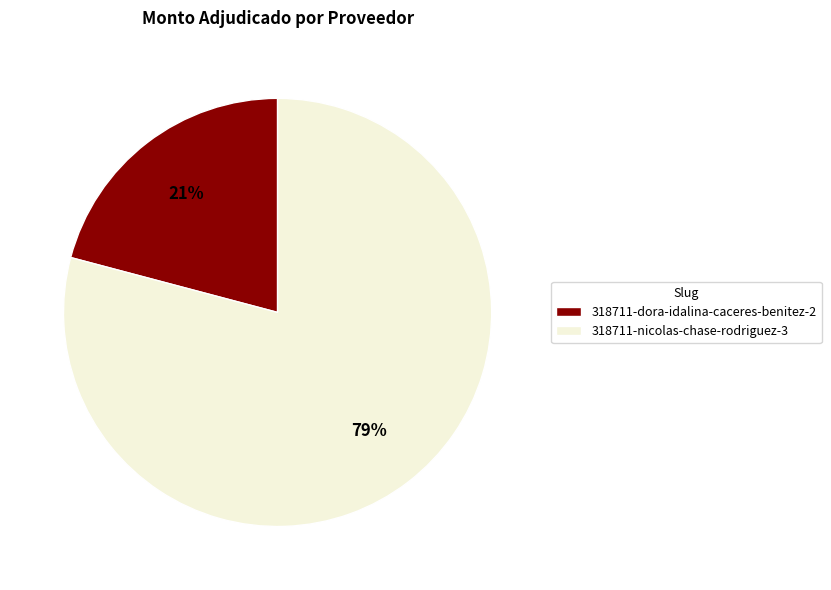

What percentage is the 318711-nicolas-chase-rodriguez-3 slice, to the nearest percent?

79%